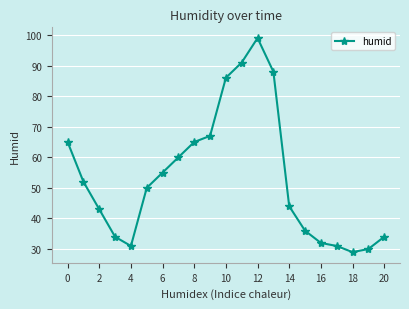

True or false: there are more than 2 points higher than both neighbors.

False